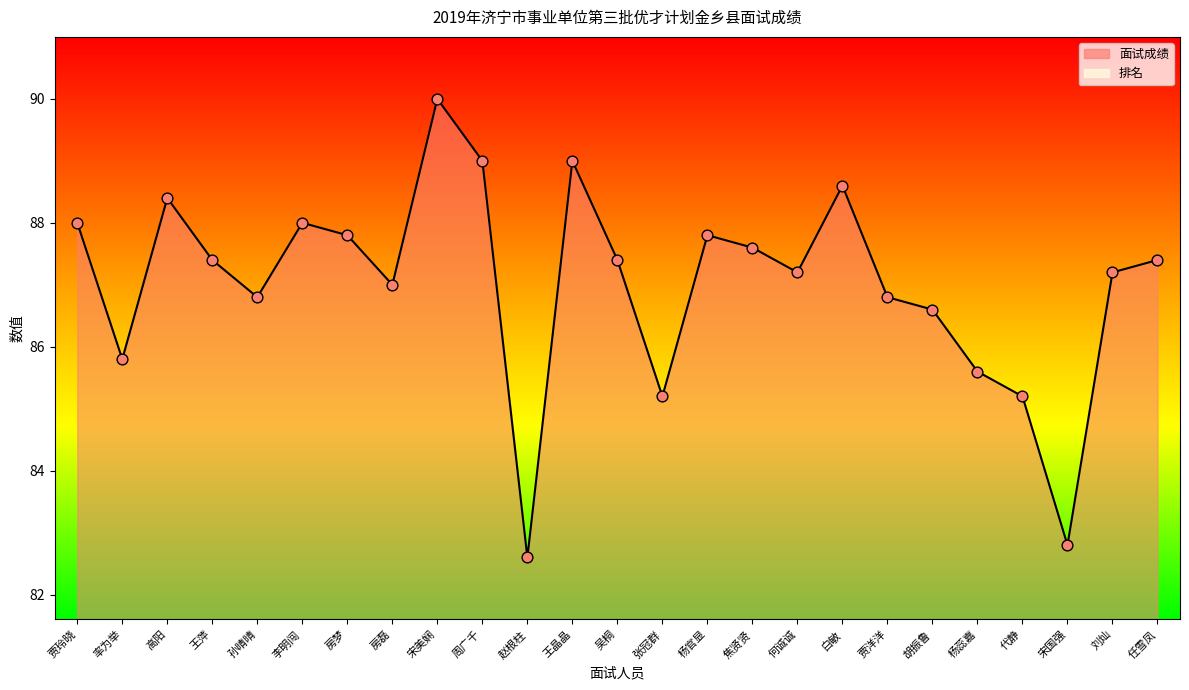

At which category is the sum across all series the highest?

宋美娴